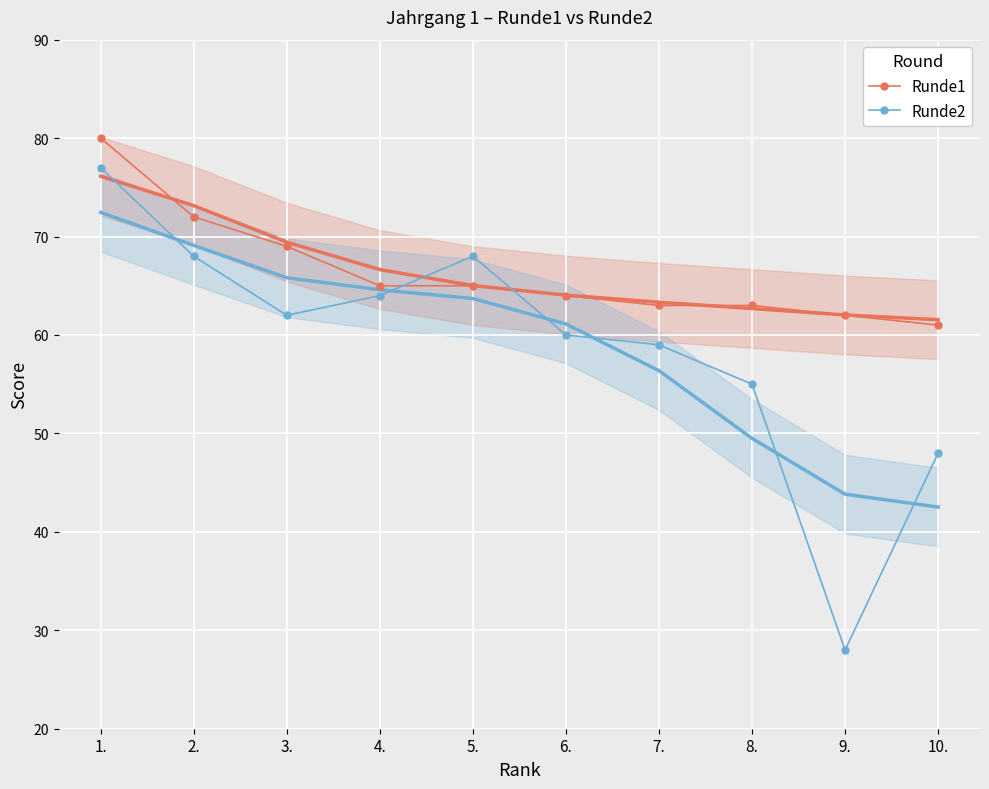

True or false: Runde1 and Runde2 intersect in this chart.

True